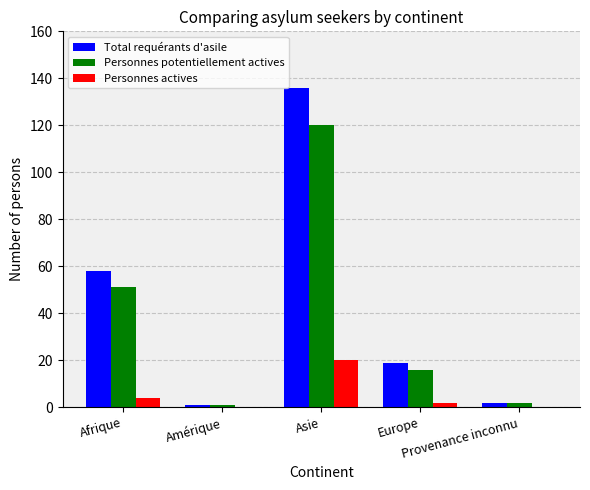

Between Afrique and Provenance inconnu, which series saw the biggest shift?

Total requérants d'asile